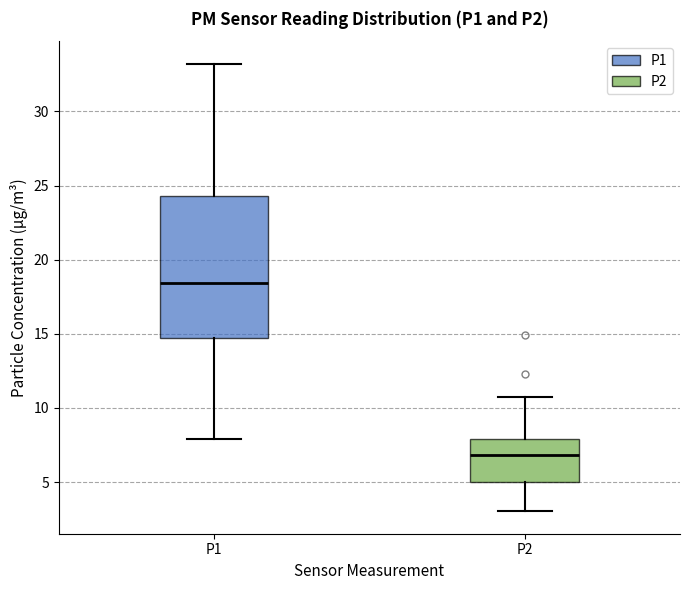

Reading left to right, read every box against the y-axis: the position of its median line, the range the box covers, and the ends of its whiskers. The values are not printed on the chart, so give them approximately, as read against the axis.

P1: median 18.5, box 14.5 to 24.5, whiskers 8.0 to 33.0
P2: median 7.0, box 5.0 to 8.0, whiskers 3.0 to 11.0